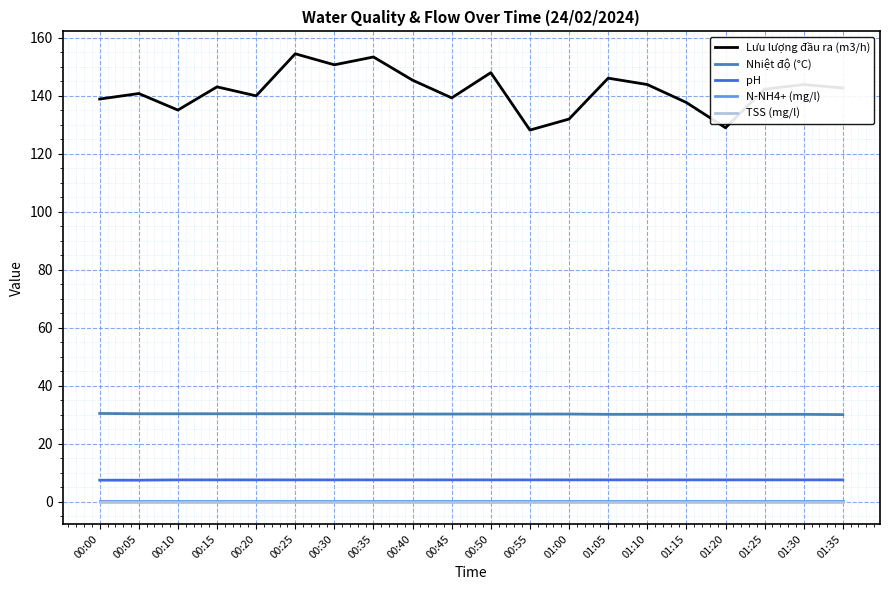

The Nhiệt độ (°C) series shows 30.1 at 01:25. True or false?

True